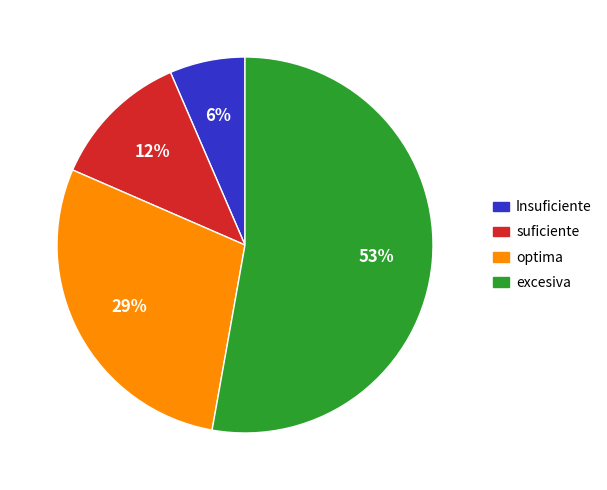

To the nearest percent, what is the average slice percentage?

25%